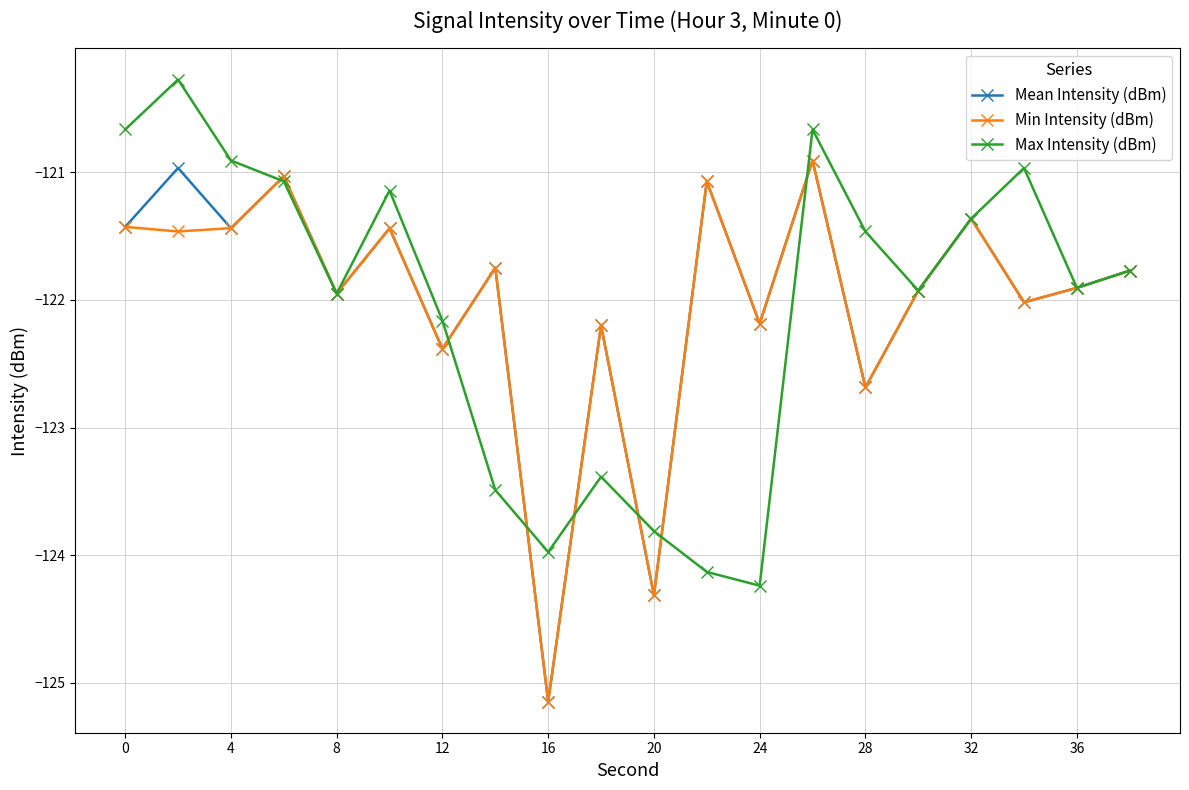

Reading left to right, what are all the values shown in this chart?

Mean Intensity (dBm): -121.4	-121.0	-121.4	-121.0	-122.0	-121.4	-122.4	-121.7	-125.1	-122.2	-124.3	-121.1	-122.2	-120.9	-122.7	-121.9	-121.4	-122.0	-121.9	-121.8
Min Intensity (dBm): -121.4	-121.5	-121.4	-121.0	-122.0	-121.4	-122.4	-121.7	-125.1	-122.2	-124.3	-121.1	-122.2	-120.9	-122.7	-121.9	-121.4	-122.0	-121.9	-121.8
Max Intensity (dBm): -120.7	-120.3	-120.9	-121.1	-122.0	-121.1	-122.2	-123.5	-124.0	-123.4	-123.8	-124.1	-124.2	-120.7	-121.5	-121.9	-121.4	-121.0	-121.9	-121.8